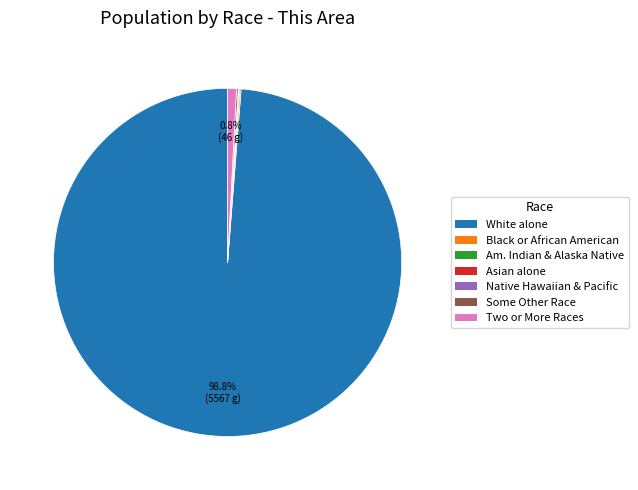

To the nearest percent, what is the difference between the largest and smallest slice percentages?

99%